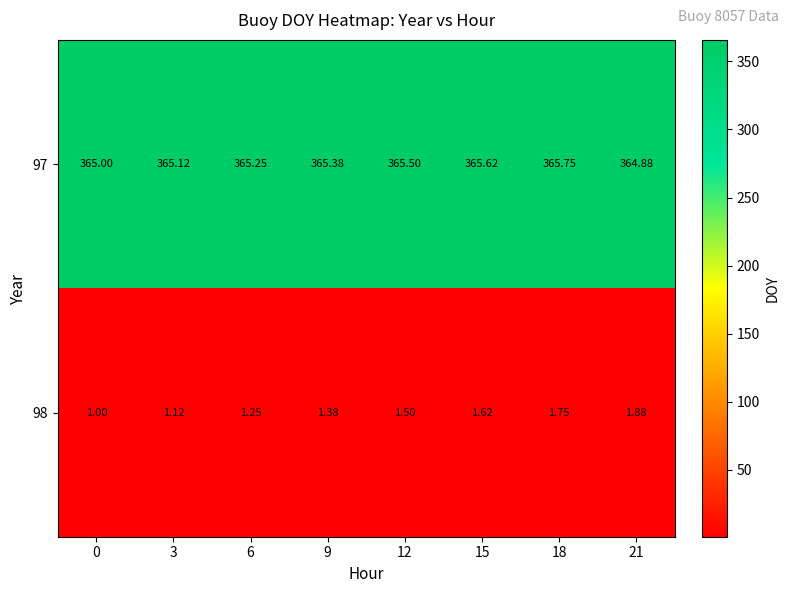

Count the number of data series in this chart.

2